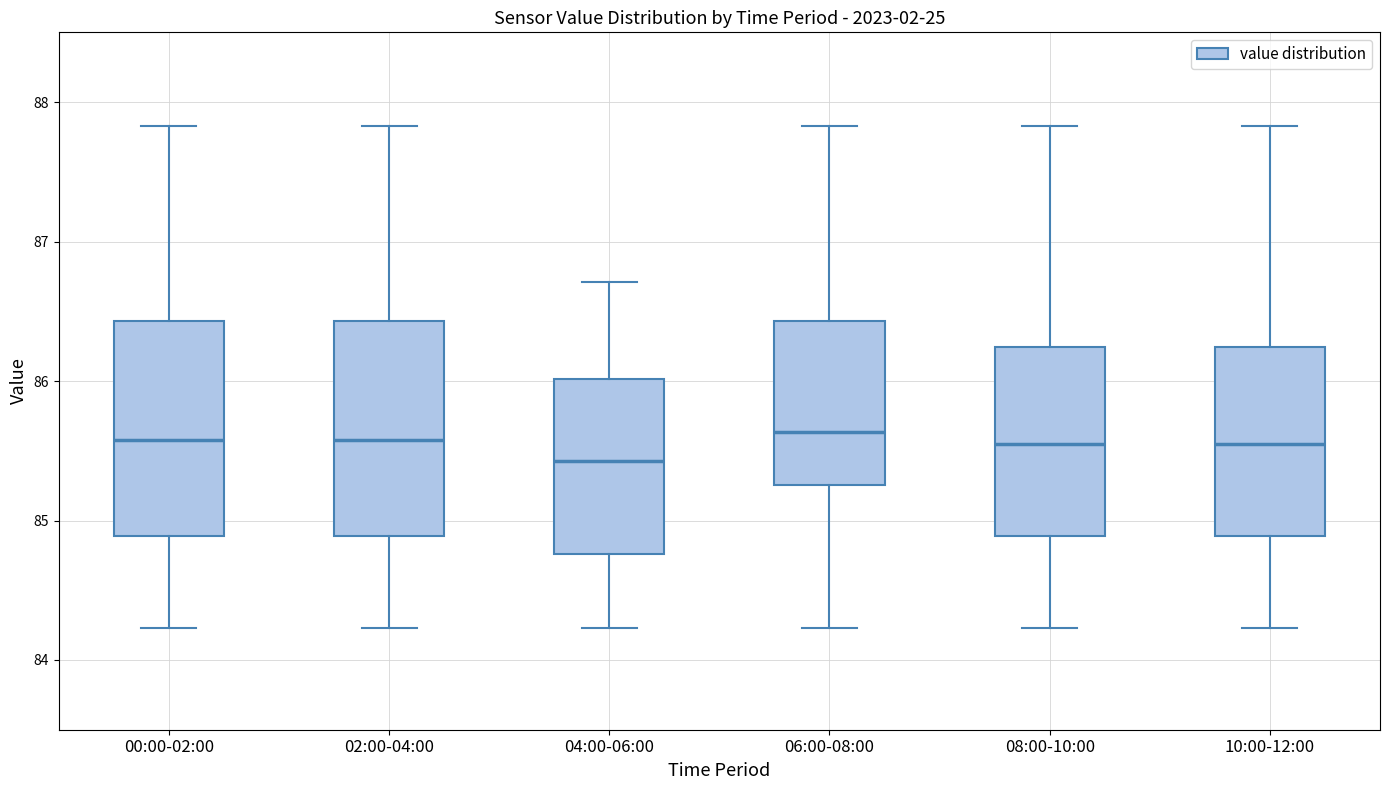

Where does the median line of the box for 06:00-08:00 sit on the y-axis? The values are not printed on the chart, so give them approximately, as read against the axis.

85.6